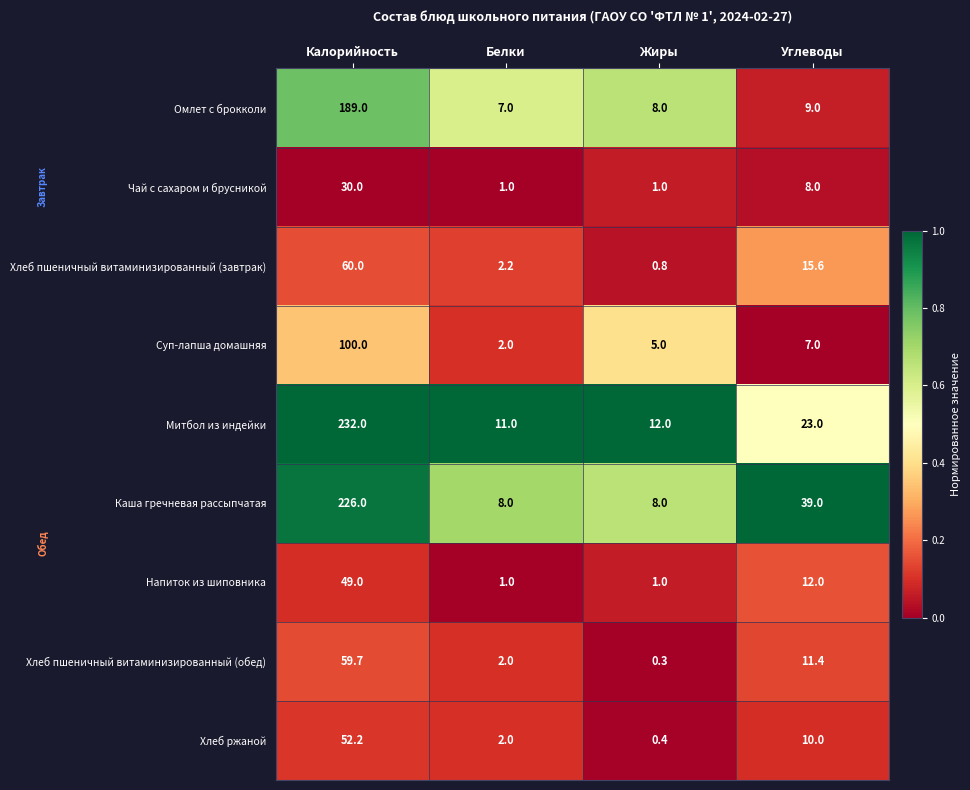

How many categories are shown in the chart?

4